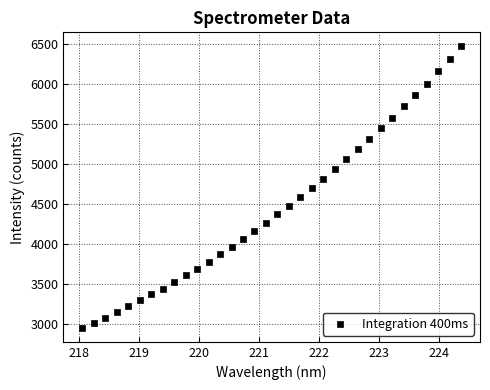

What is the range of X values (max minus min)?

6.3